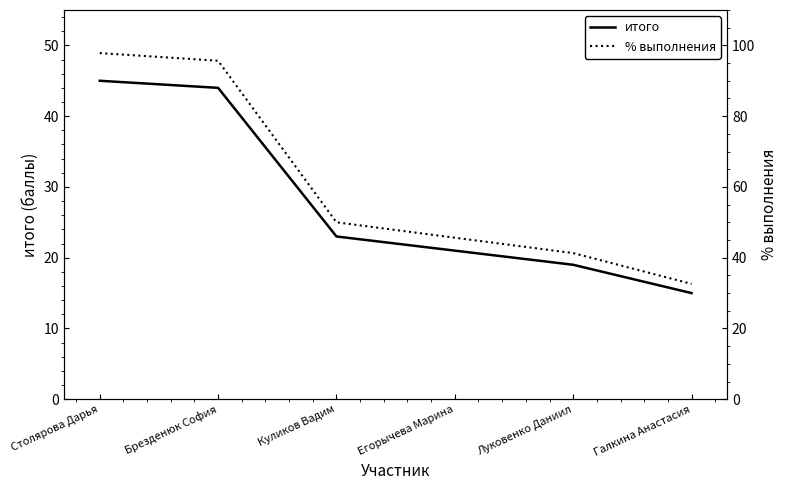

At which label does % выполнения reach its peak?

Столярова Дарья